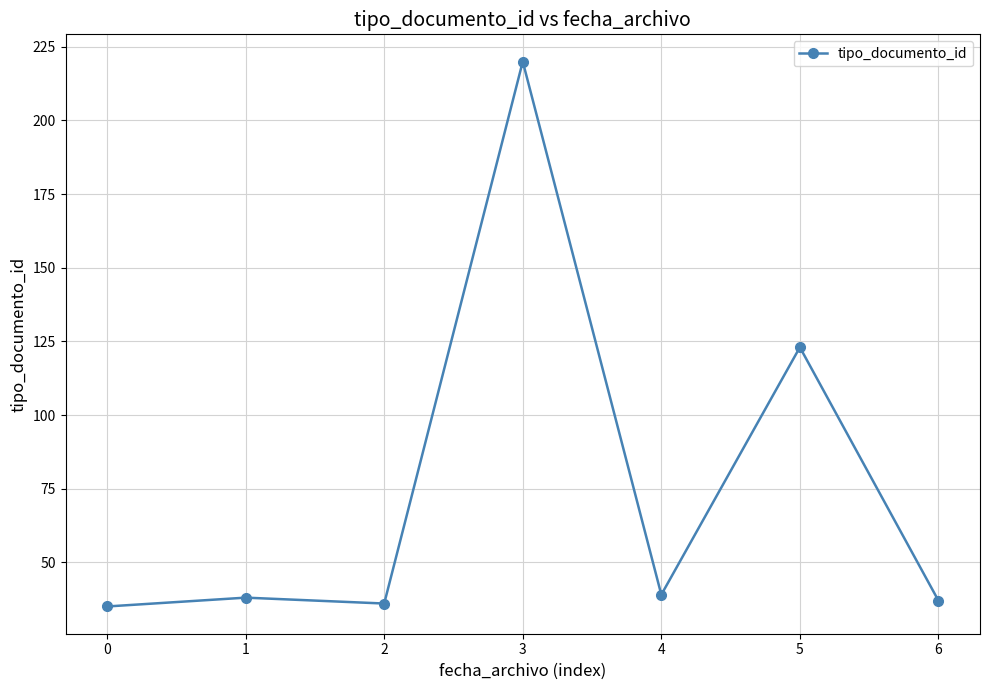

What is the difference between the second highest and minimum values?

88